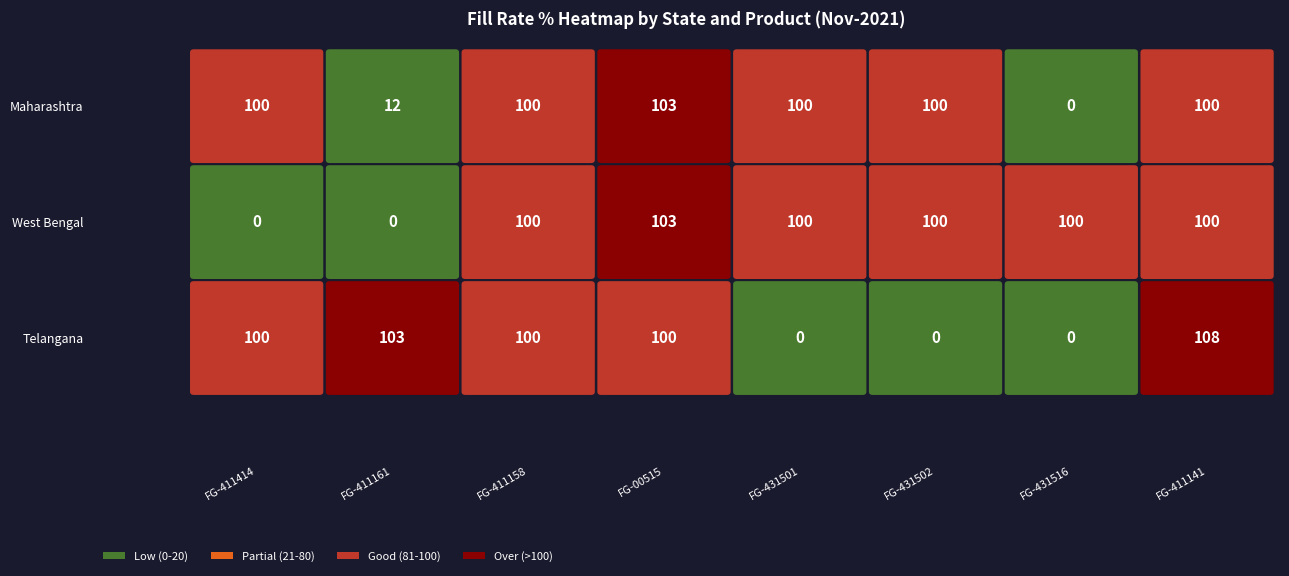

Which category has the lowest value across all series?

FG-431516